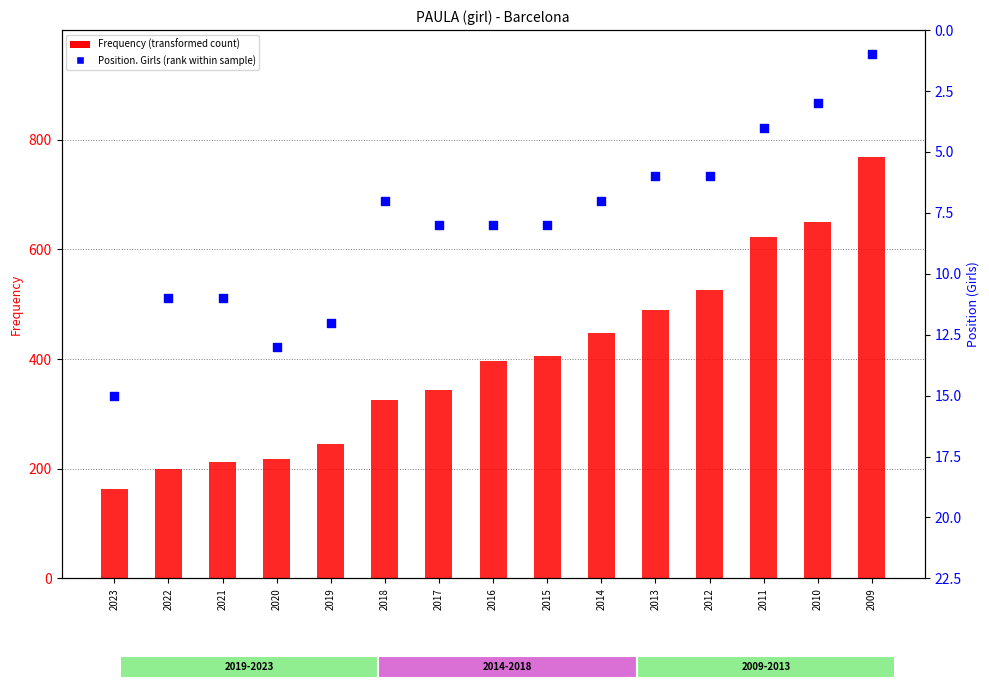

What are all the series names shown in the legend?

Frequency, Position. Girls